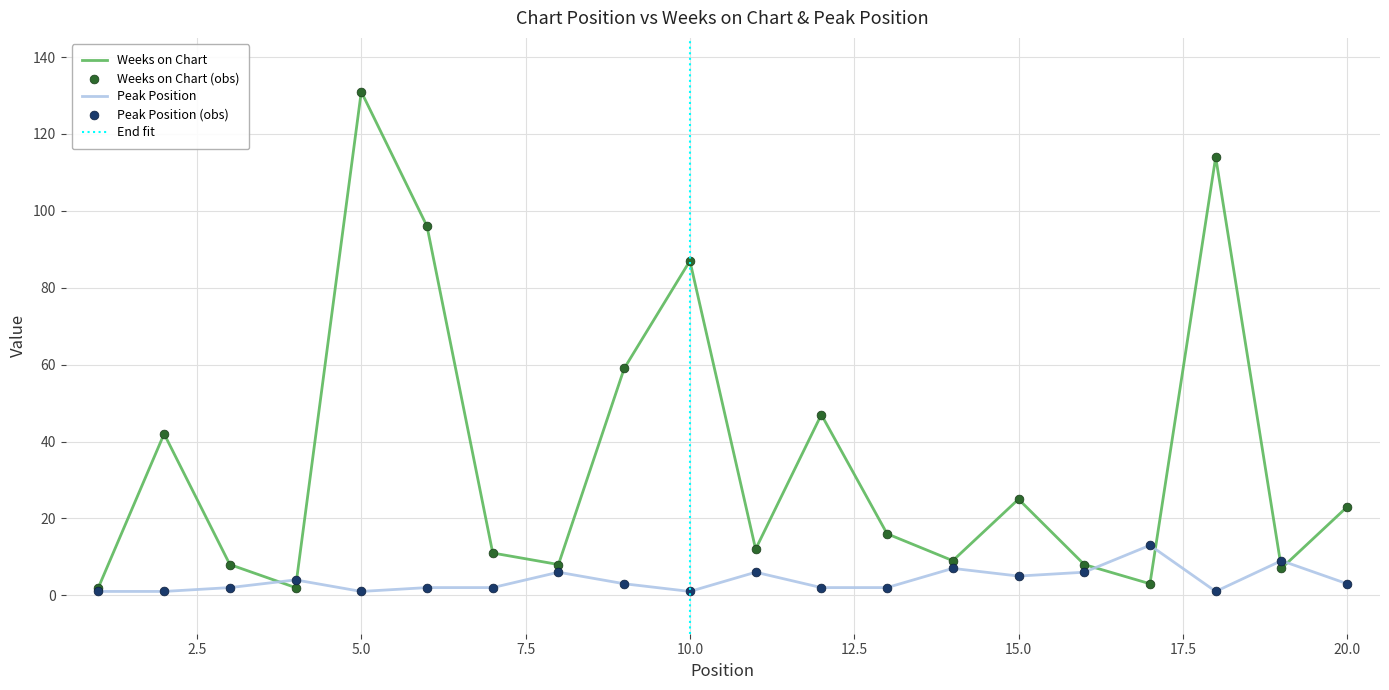

At which category is the sum across all series the highest?

5